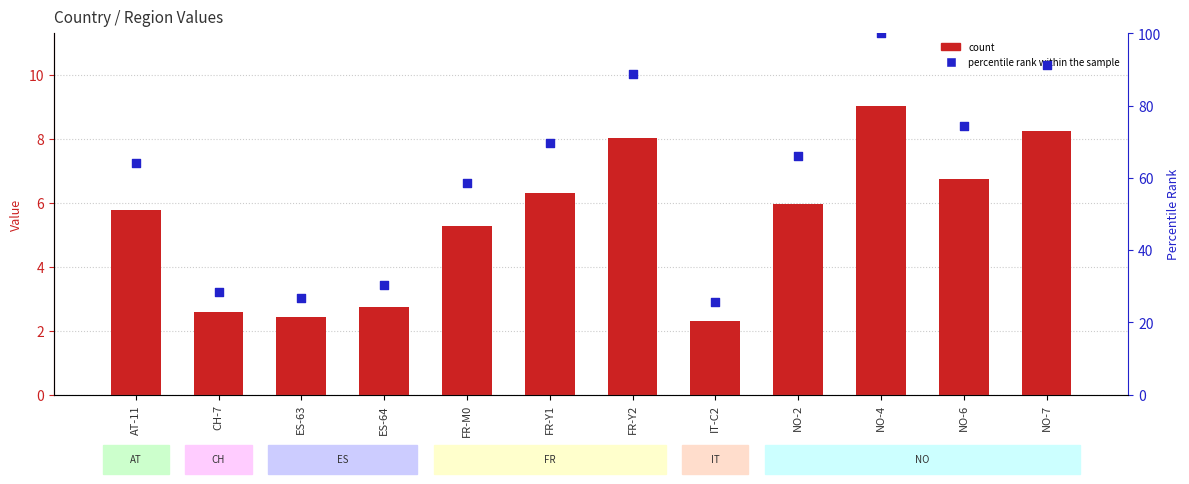

What is the total value across all series at ES-64?

33.0